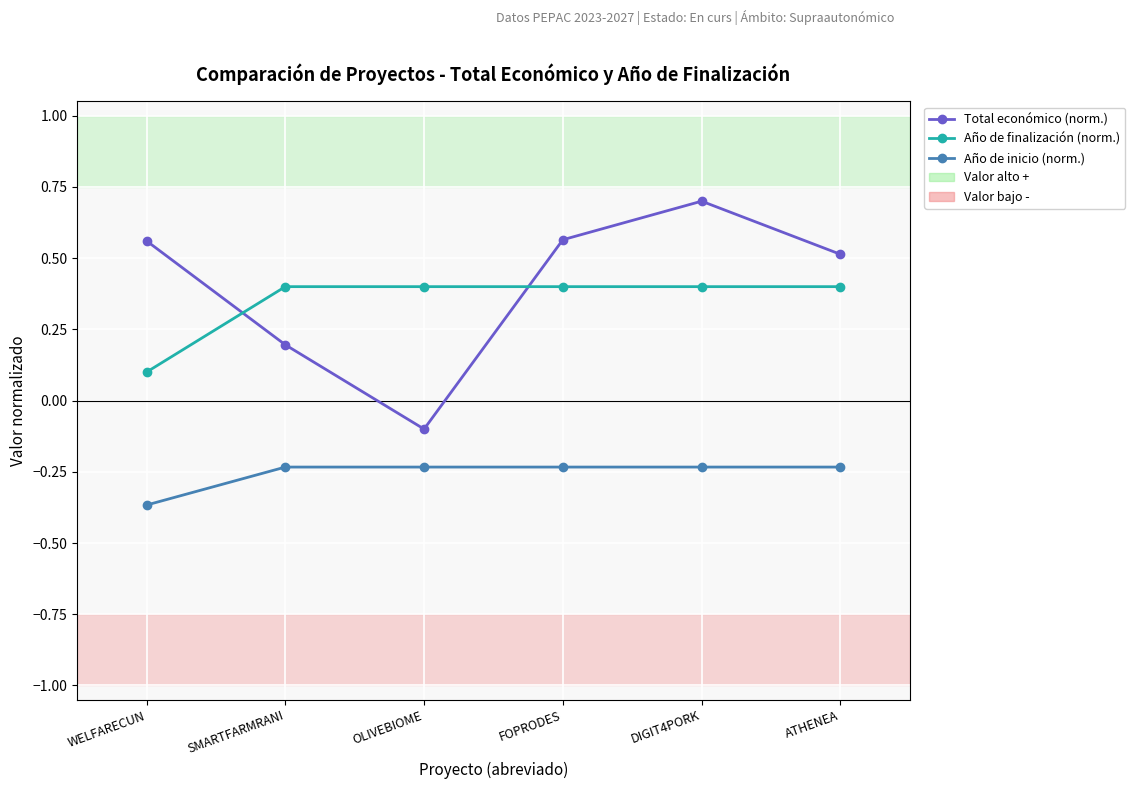

What is the label of the 3rd point from the right?

FOPRODES